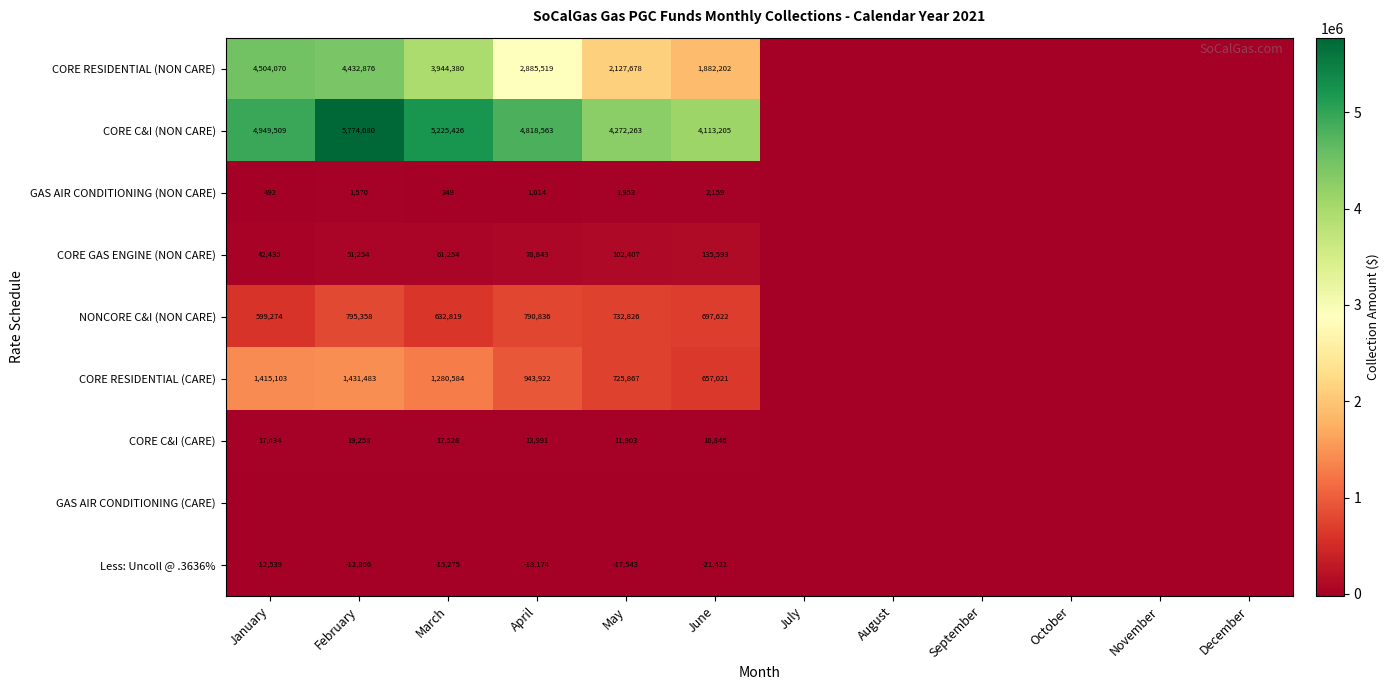

Which label corresponds to the largest value in the chart?

February